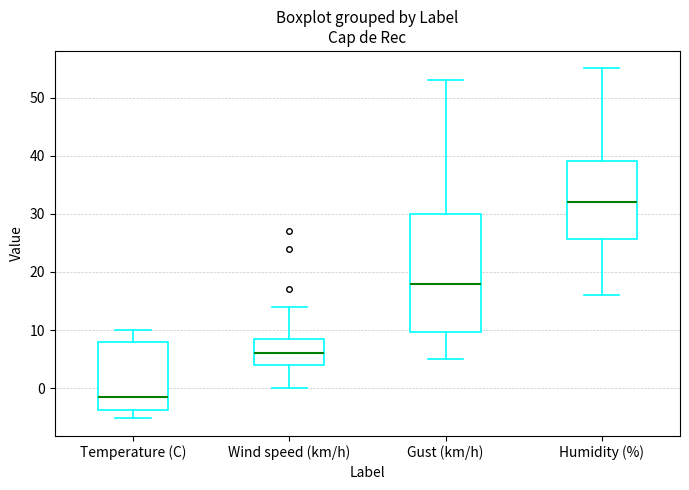

Reading left to right, transcribe this box plot: for each box, give where its median line is, the range the box spans, and where its two whiskers end, as read against the y-axis. The values are not printed on the chart, so give them approximately, as read against the axis.

Temperature (C): median -2, box -4 to 8, whiskers -5 to 10
Wind speed (km/h): median 6, box 4 to 9, whiskers 0 to 14
Gust (km/h): median 18, box 10 to 30, whiskers 5 to 53
Humidity (%): median 32, box 26 to 39, whiskers 16 to 55